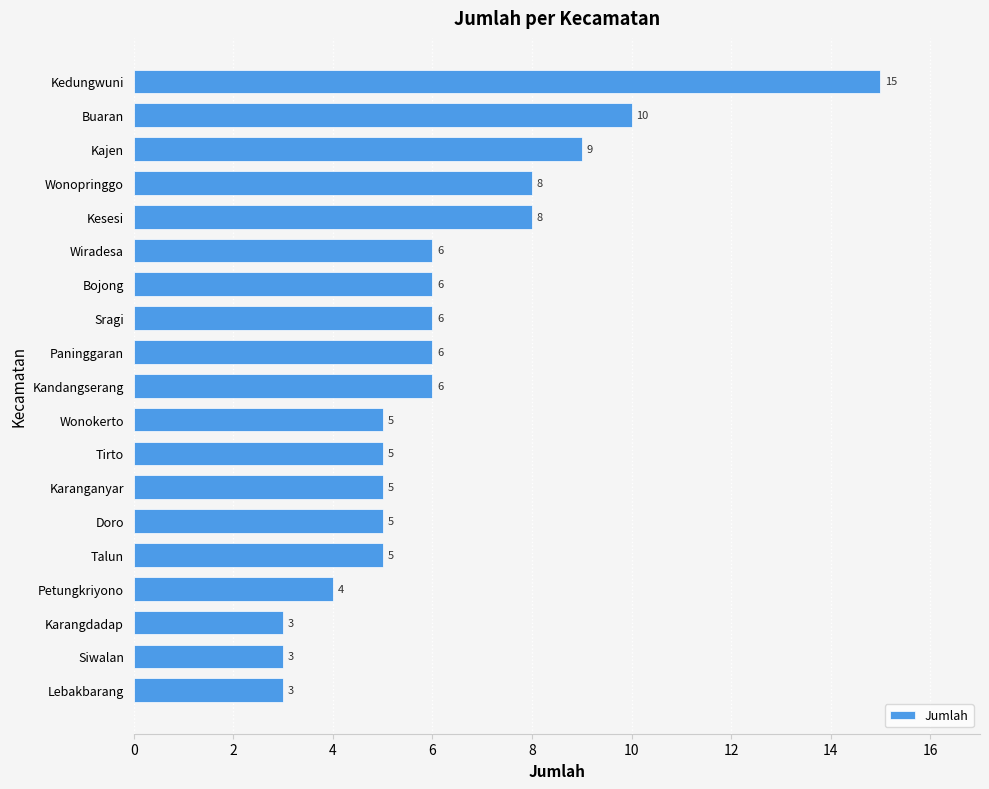

What is the ratio of the value at Kandangserang to the value at Sragi?

1.0